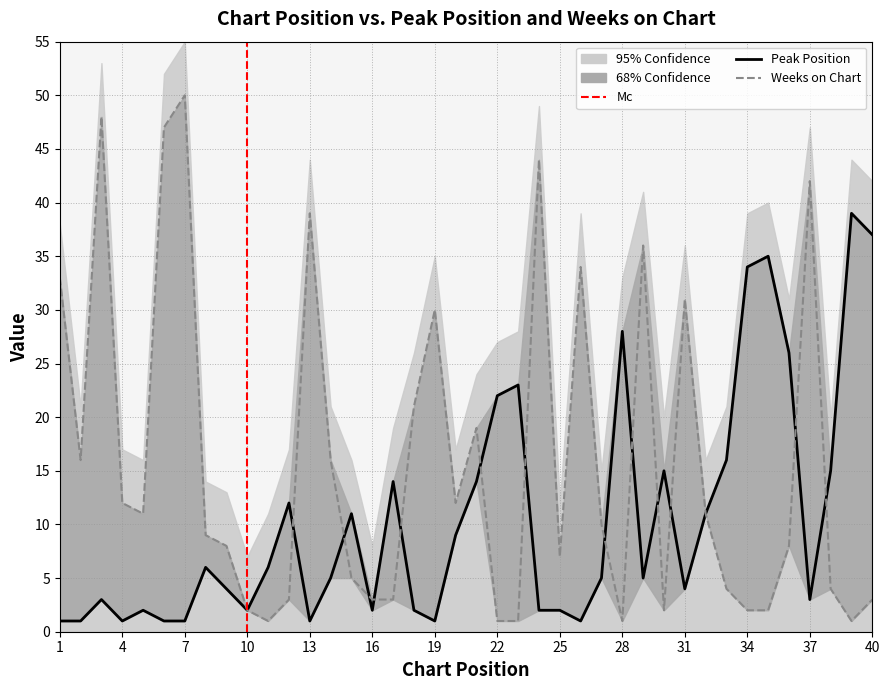

Which series has the widest spread of values?

Weeks on Chart